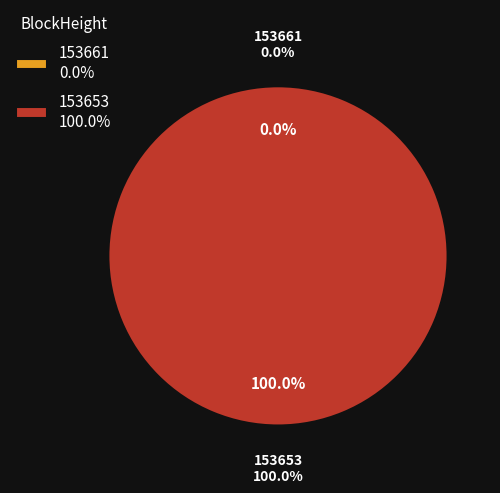

What is the total percentage of 153653 and 153661?

100.0%